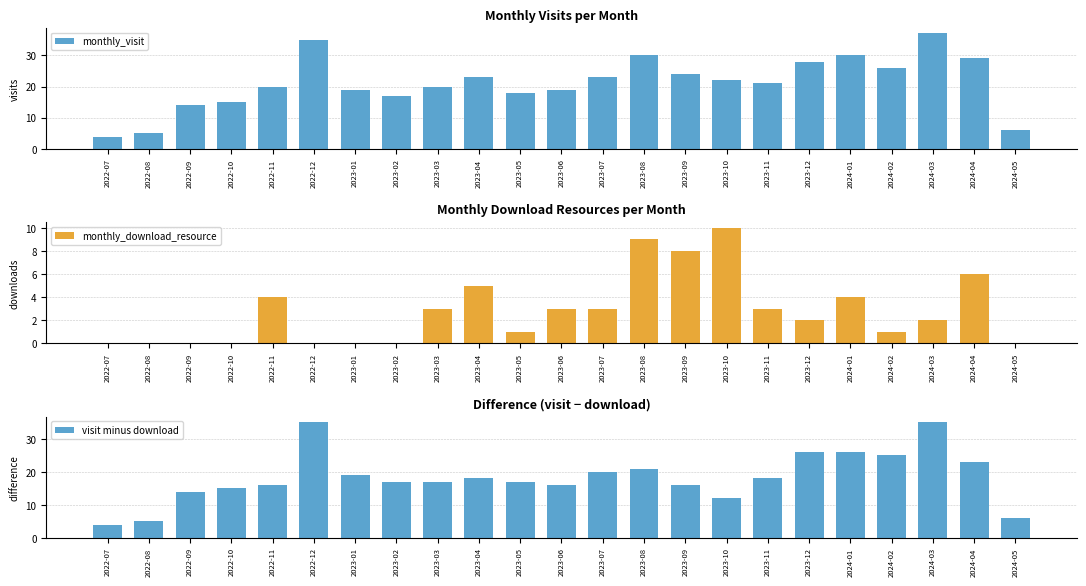

What is the value of the visit minus download bar at the 10th from the left?

18